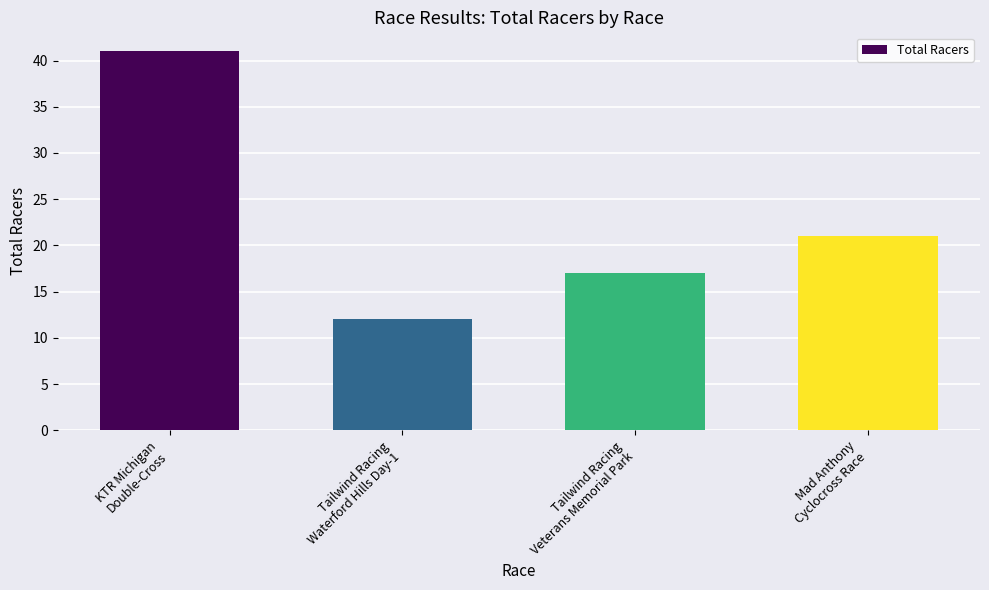

How many data points does each series have?

4